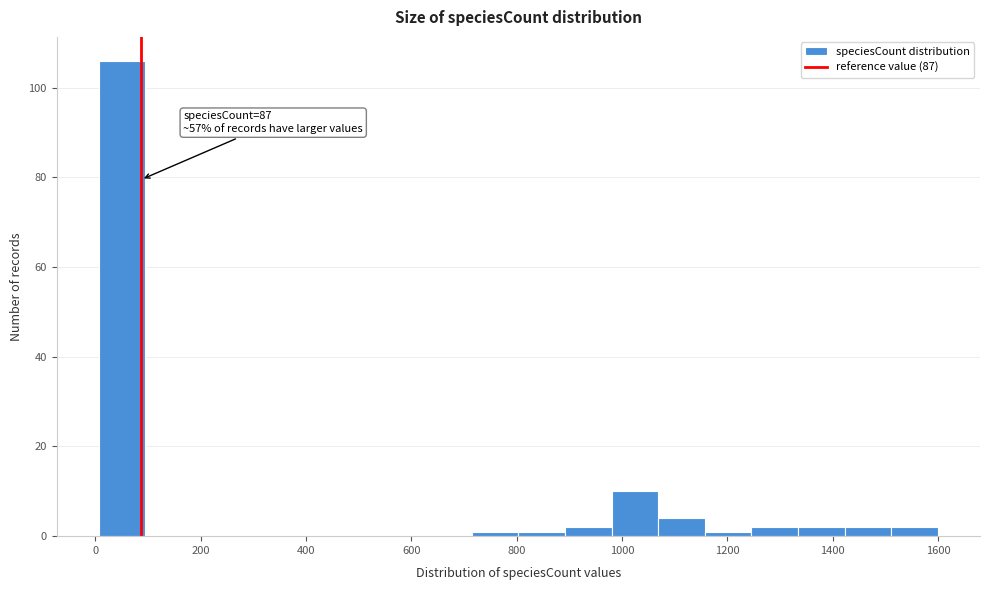

Over which range of the x-axis is the bar tallest?

0 to 100